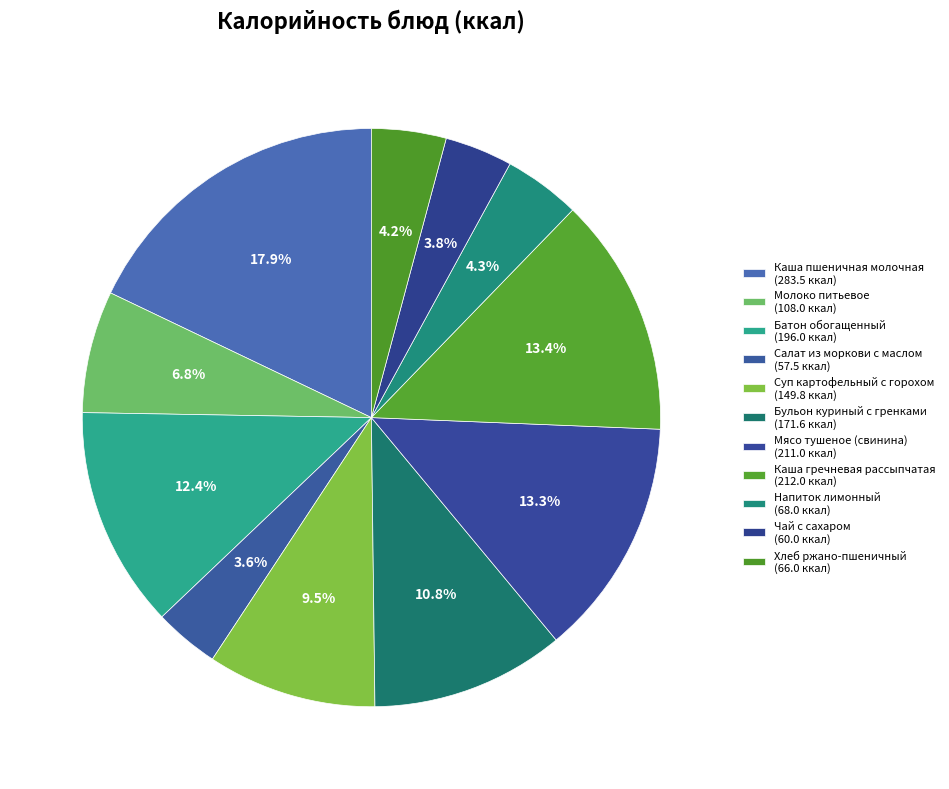

How many segments does this pie chart have?

11